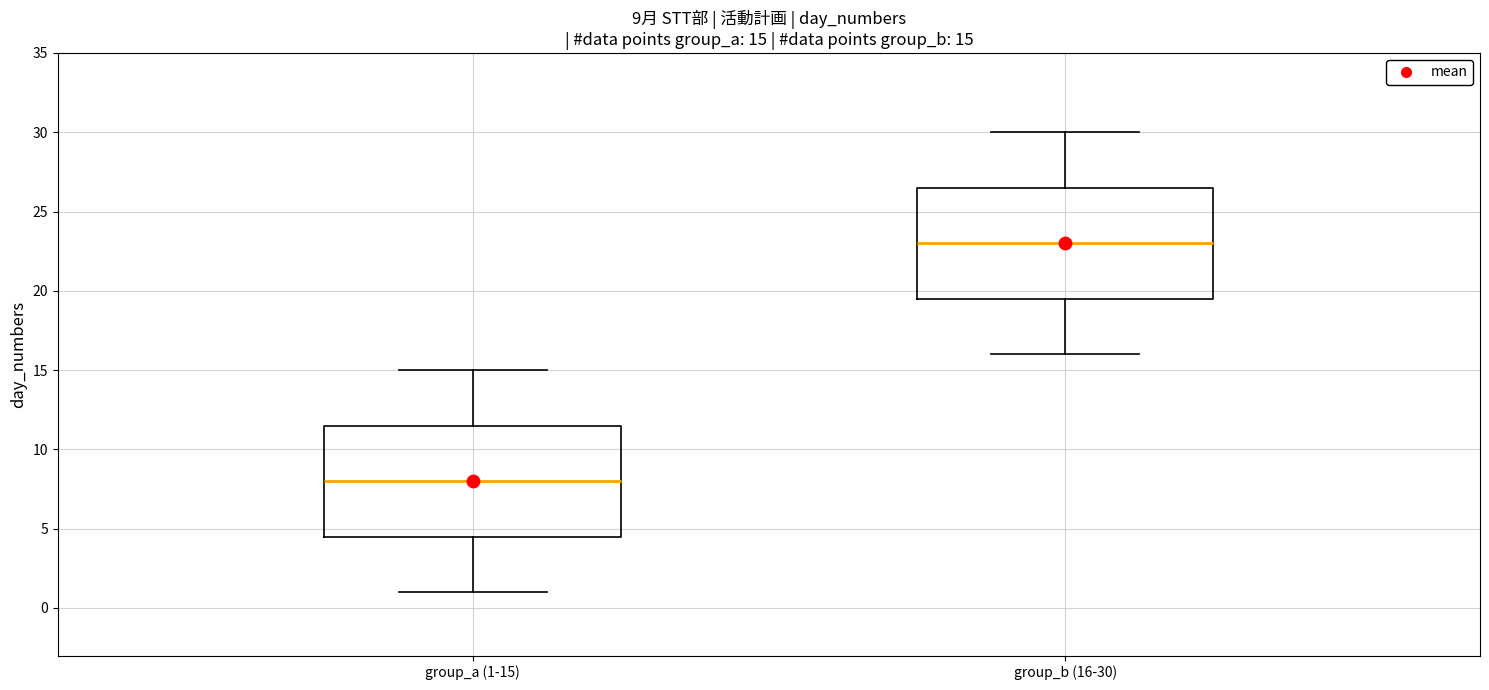

Which box's median line is the highest?

group_b (16-30)